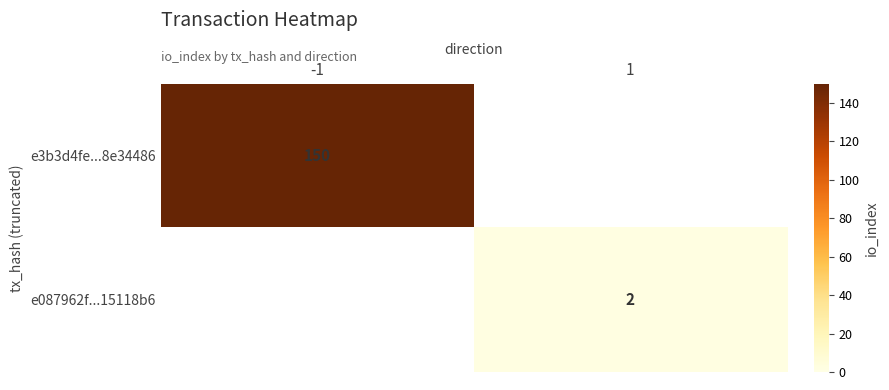

True or false: e3b3d4fe...8e34486 has a value of 228 at -1.

False